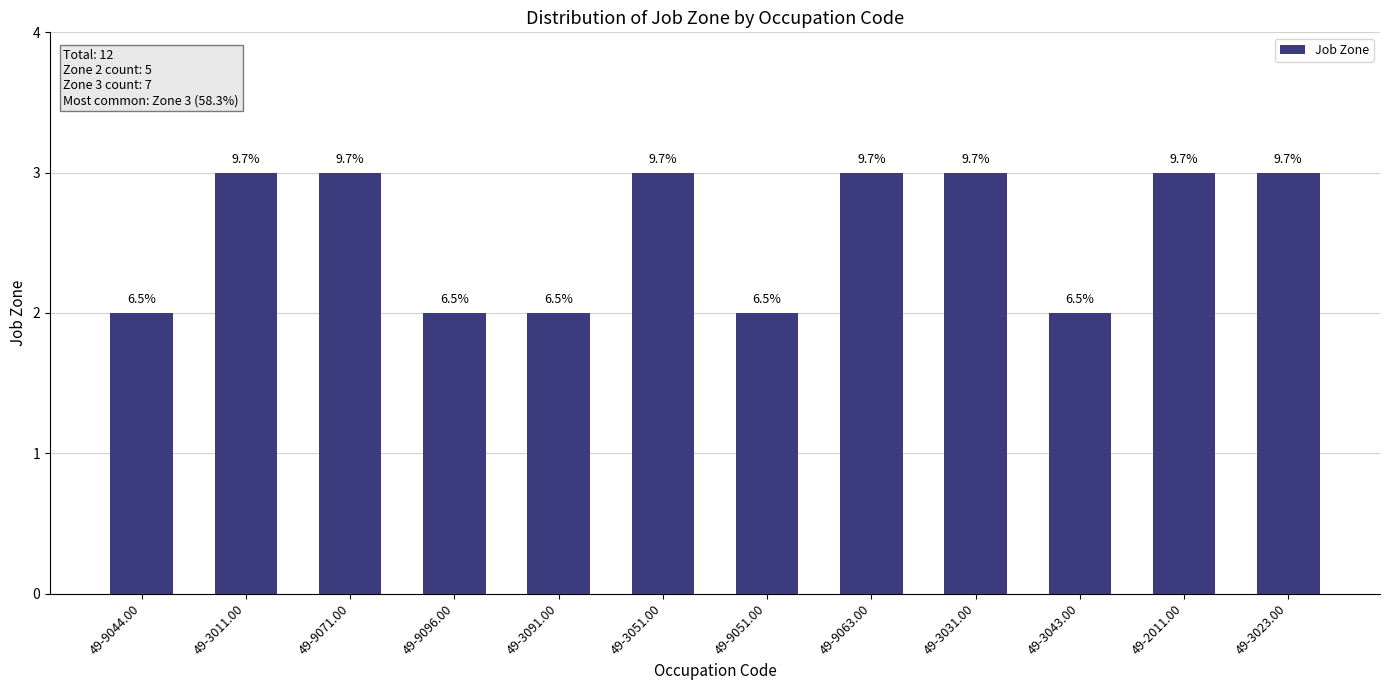

At which category does the chart reach its minimum across all series?

49-9044.00